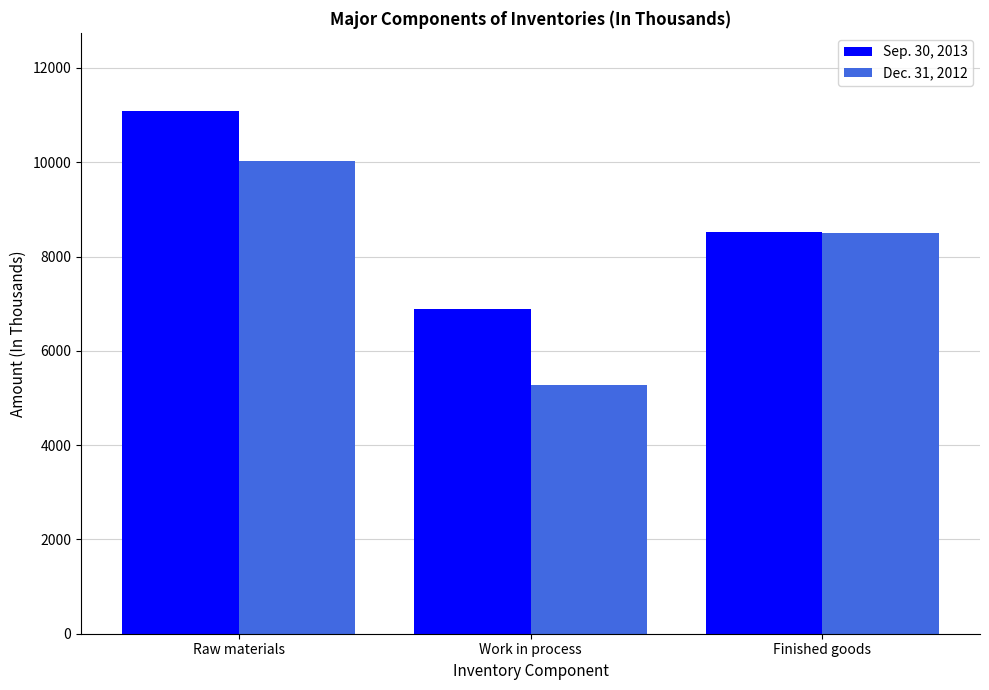

True or false: Dec. 31, 2012 has a value of 4304 at Raw materials.

False